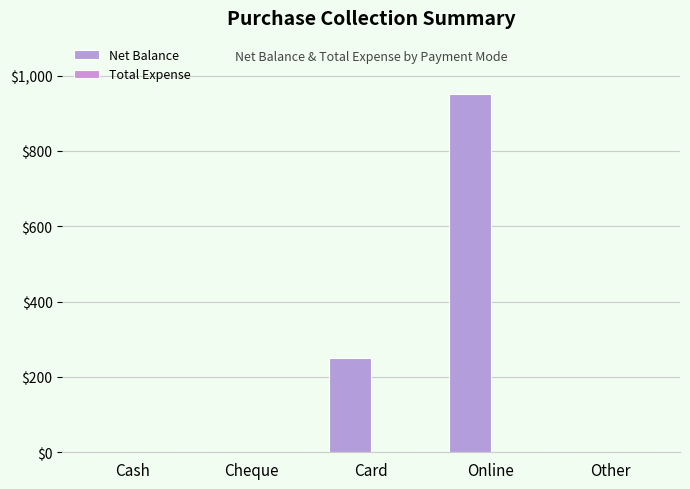

How many categories are shown in the chart?

5